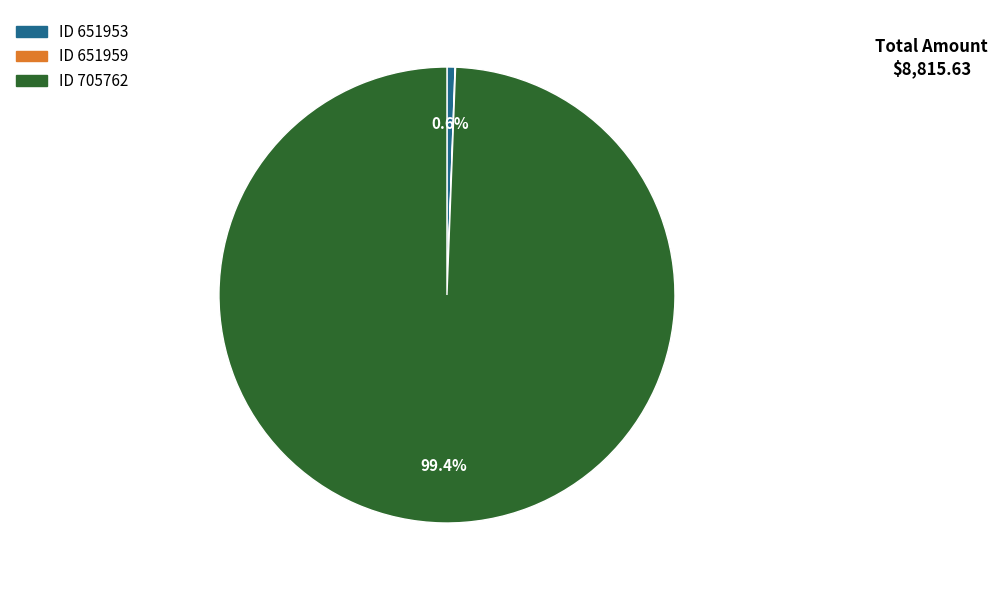

Does any single category account for the majority?

Yes